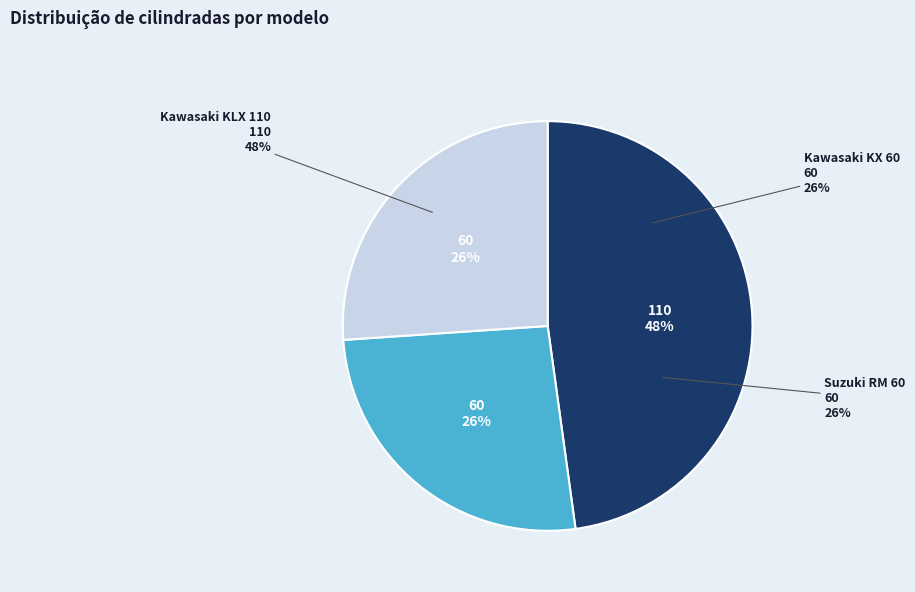

What portion of the pie excludes Suzuki RM 60?

73.9%